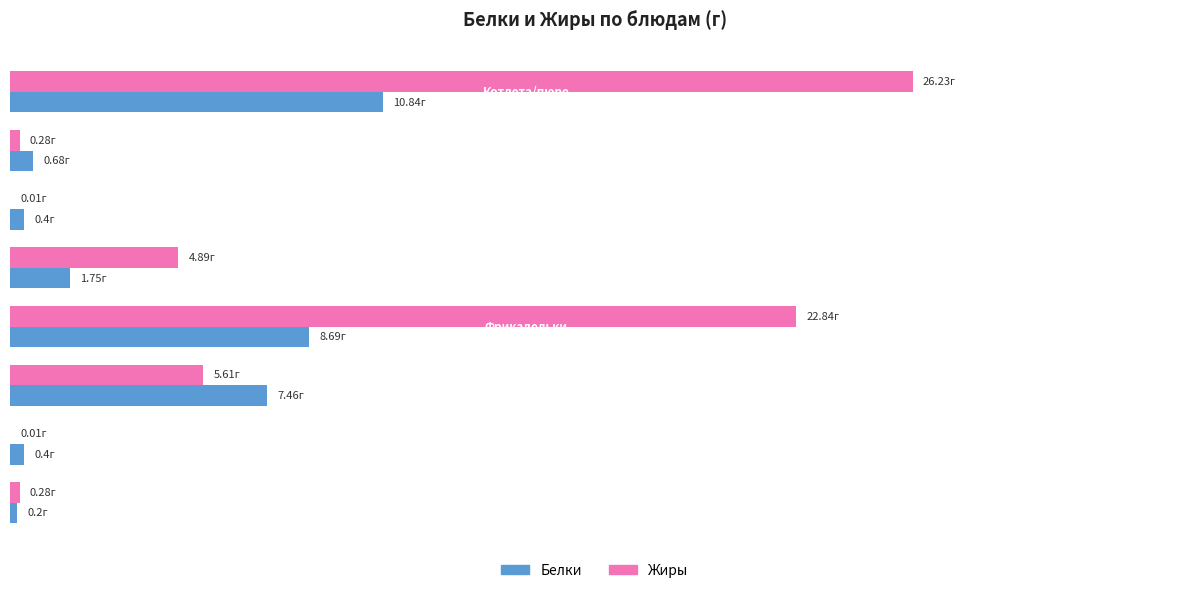

What are all the series names shown in the legend?

Белки, Жиры